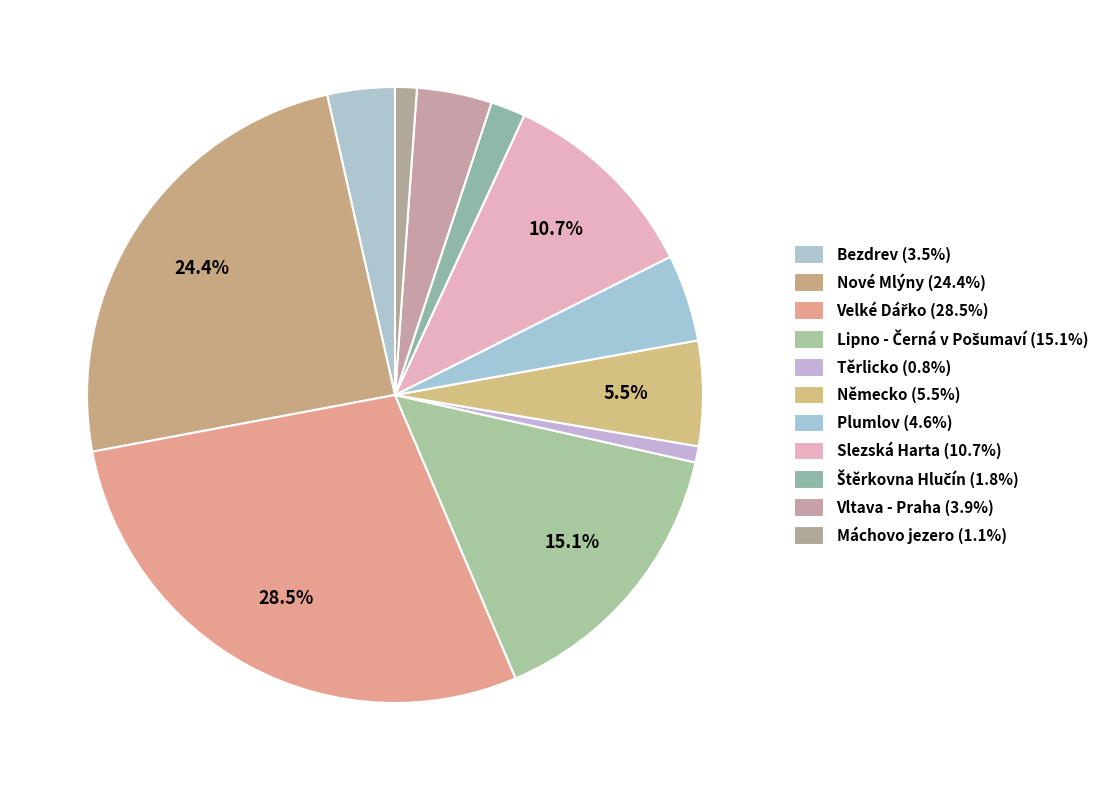

Count the number of slices in the pie.

11